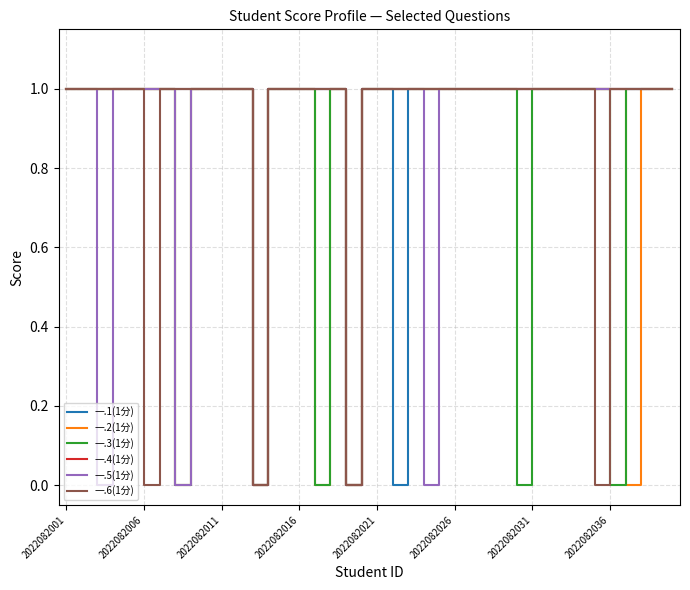

What are all the series names shown in the legend?

一.1(1分), 一.2(1分), 一.3(1分), 一.4(1分), 一.5(1分), 一.6(1分)